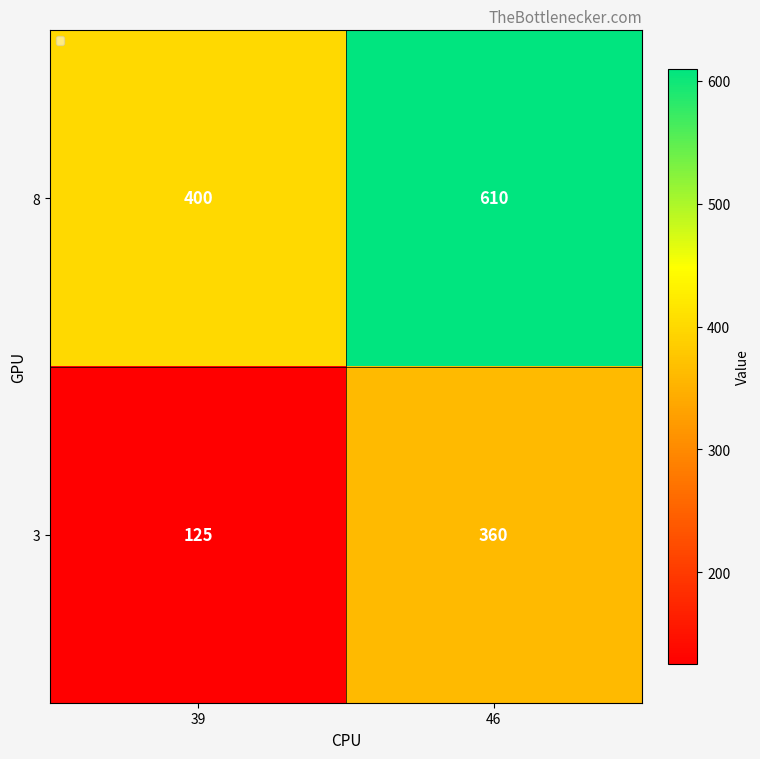

What is the approximate value of 3 at 39?

125